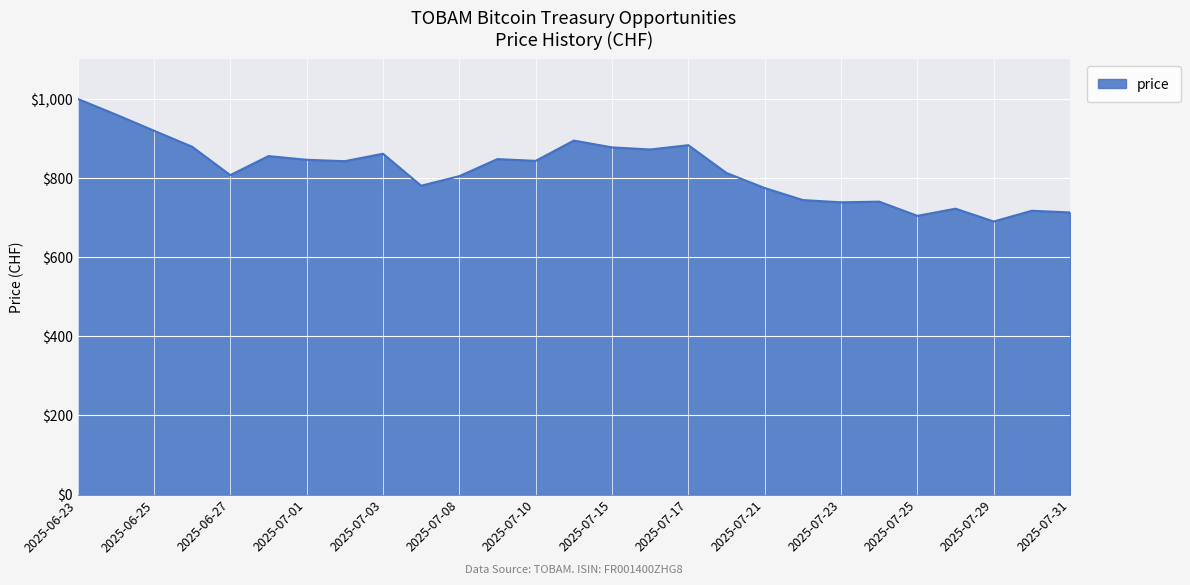

Does the chart have visible grid lines?

Yes